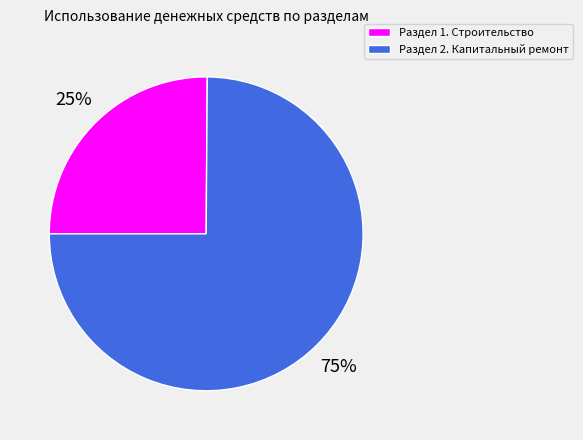

Is there a majority slice in this chart?

Yes